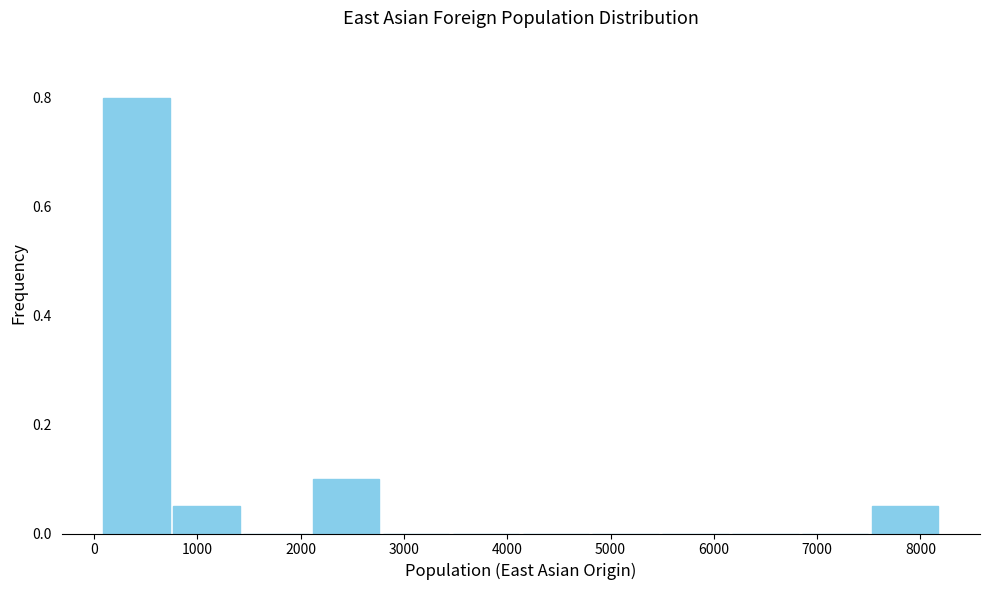

What is the height of the bar covering 7500 to 8200 on the x-axis? Neither the bar edges nor the heights are printed on the chart, so give them approximately, as read against the axes.

0.06